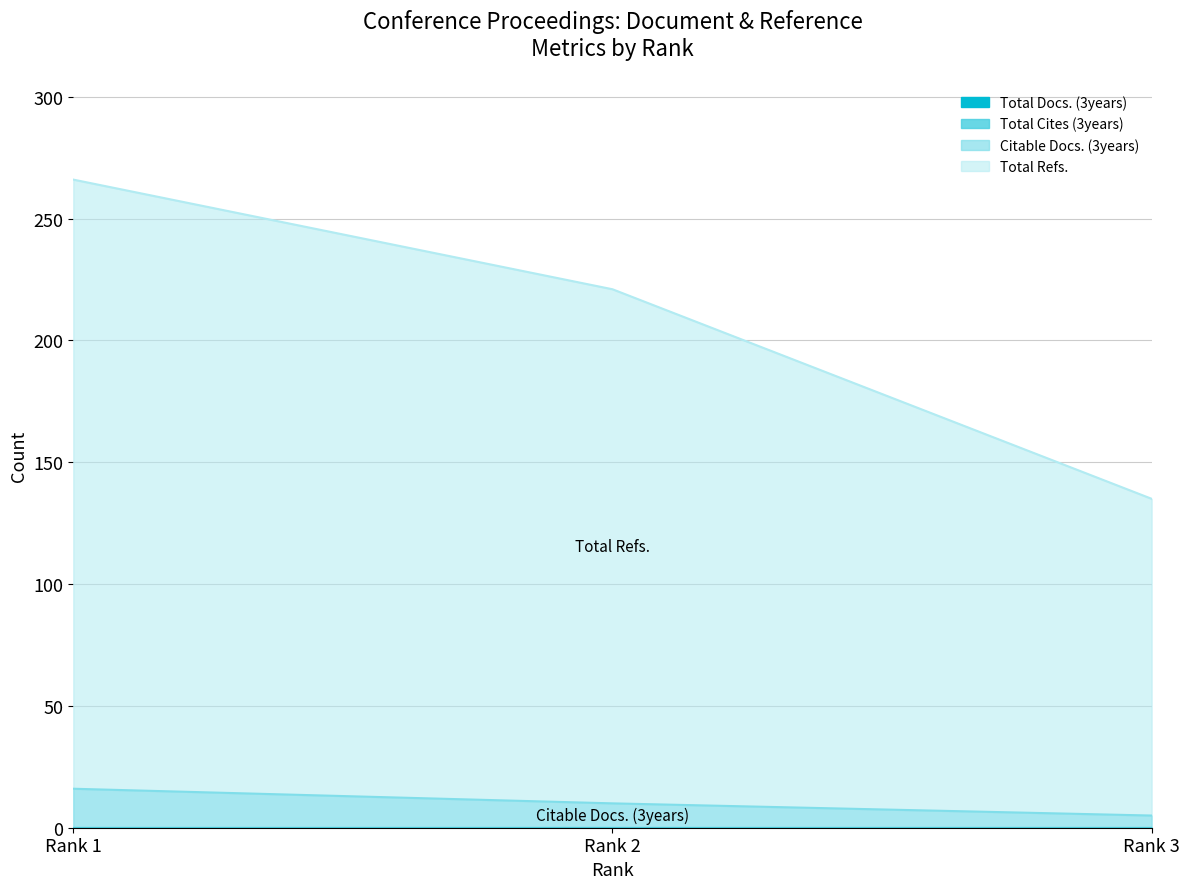

What is the average value of the Citable Docs. (3years) series?

10